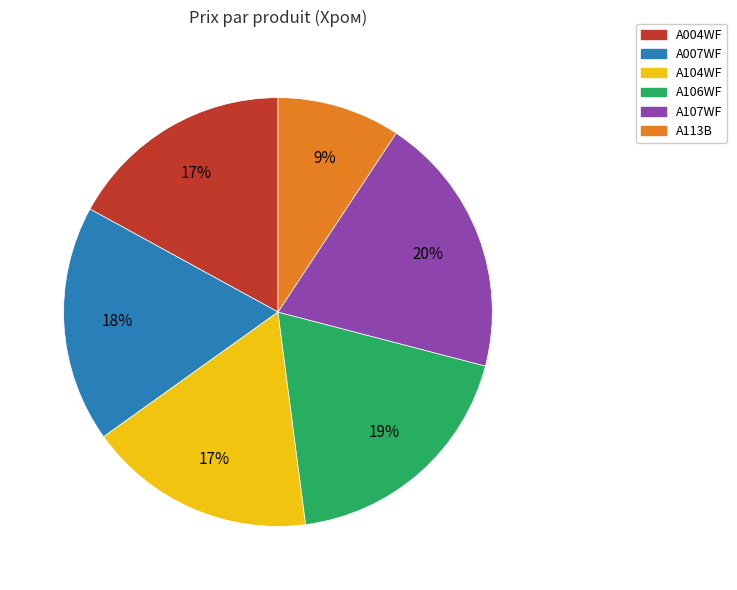

To the nearest percent, what is the average slice percentage?

17%